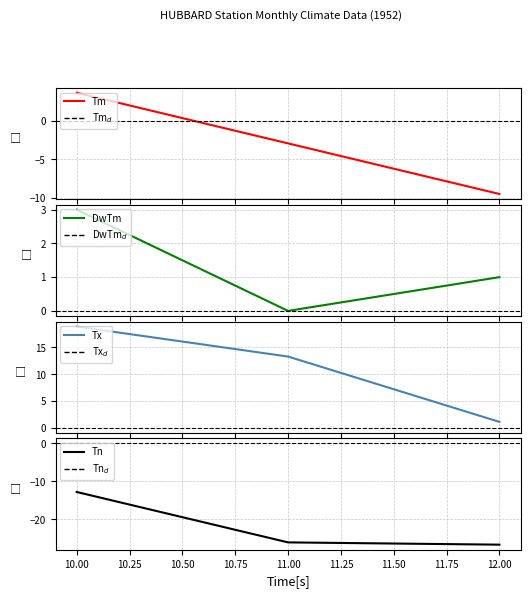

What is the value of the Tx point at the 3rd from the left?

1.1